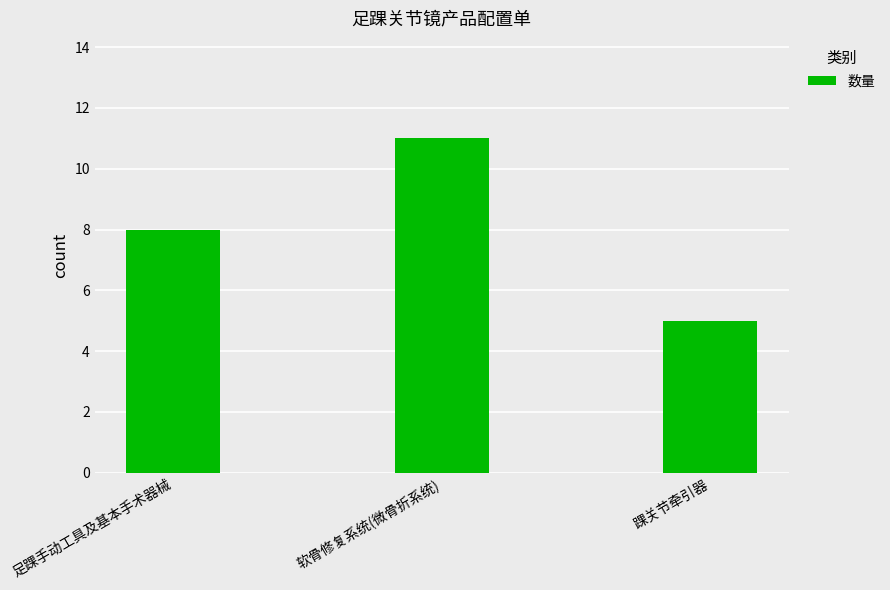

What is the difference between the values at 足踝手动工具及基本手术器械 and 踝关节牵引器?

3